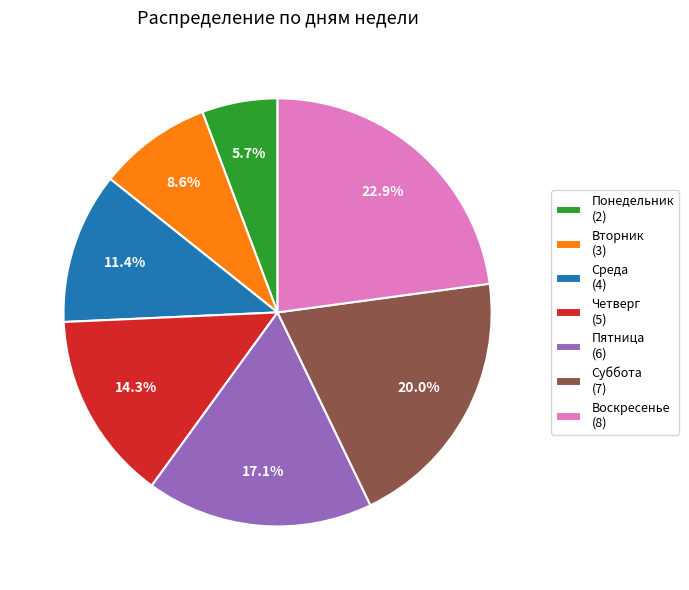

Count the number of slices in the pie.

7